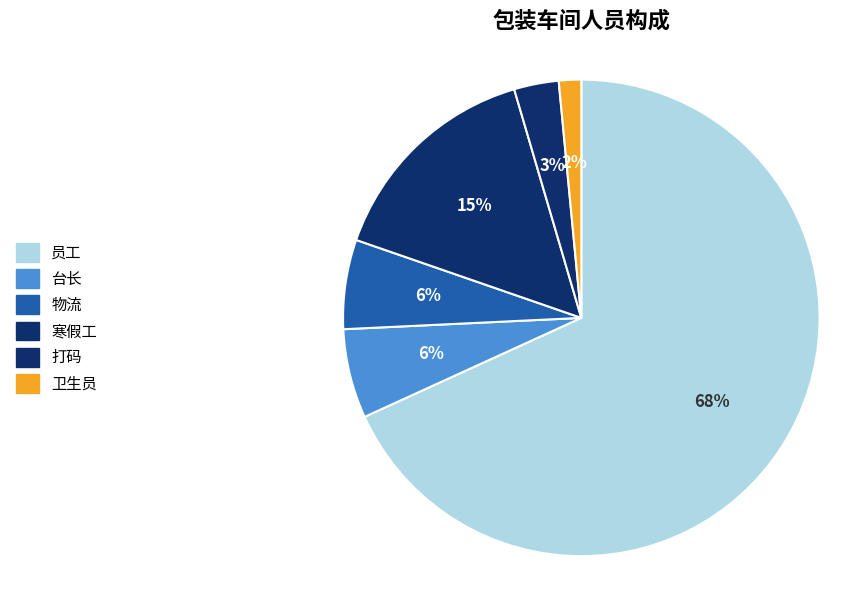

How many slices are in this pie chart?

6